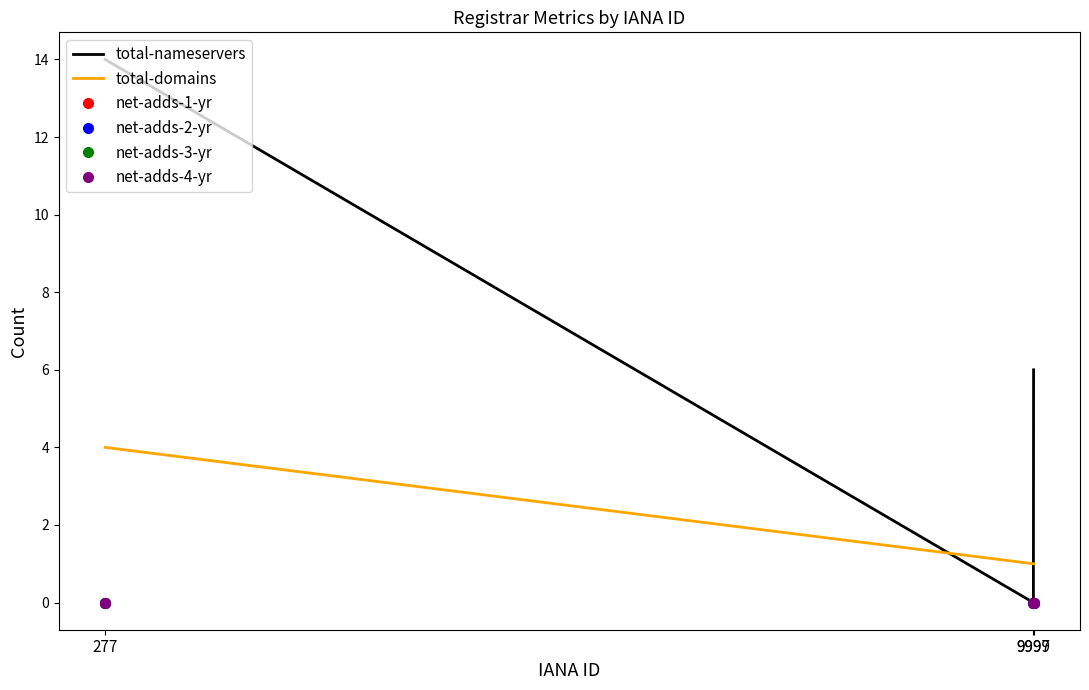

Which has a higher value, 9999 or 9997?

9999